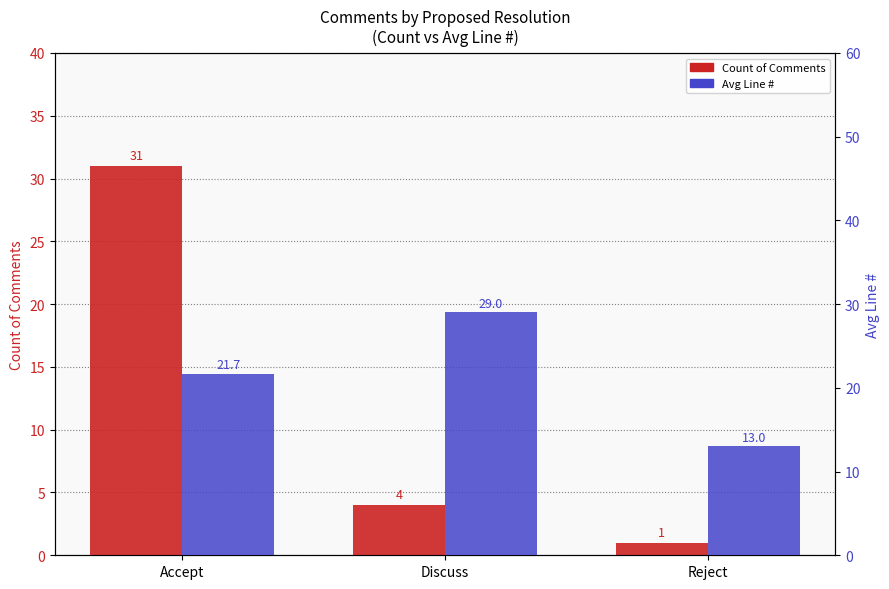

At which label does Avg Line # first exceed 21?

Accept